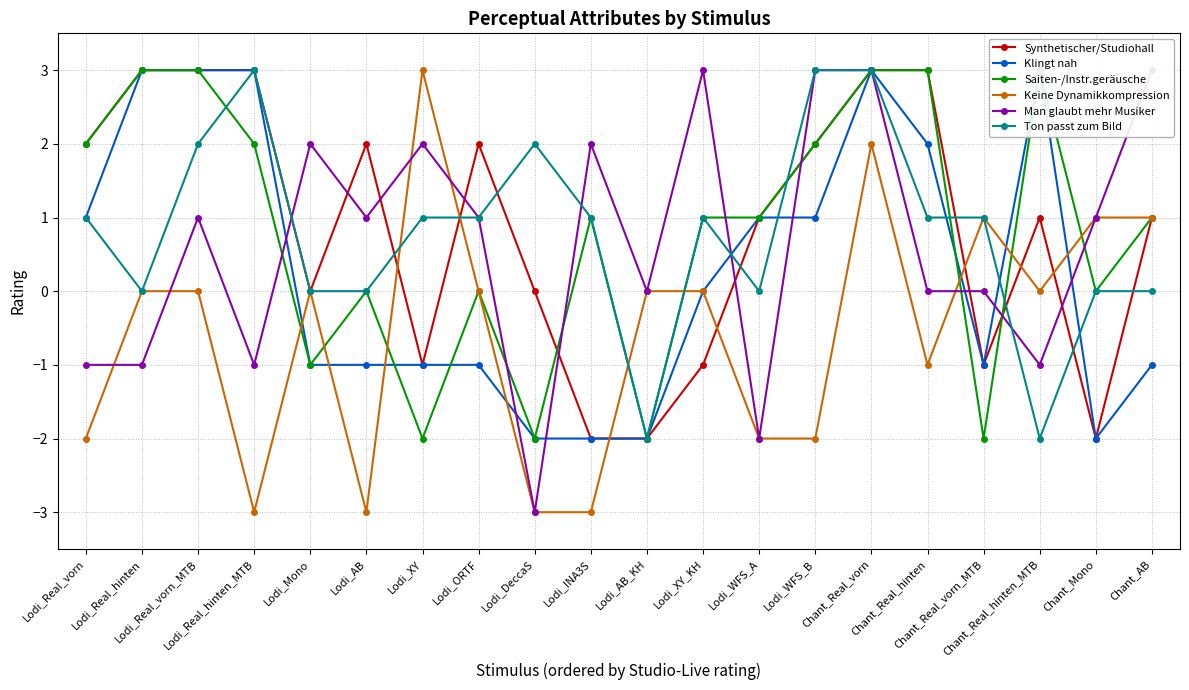

The value of Ton passt zum Bild at Chant_Real_vorn_MTB is 1. True or false?

True